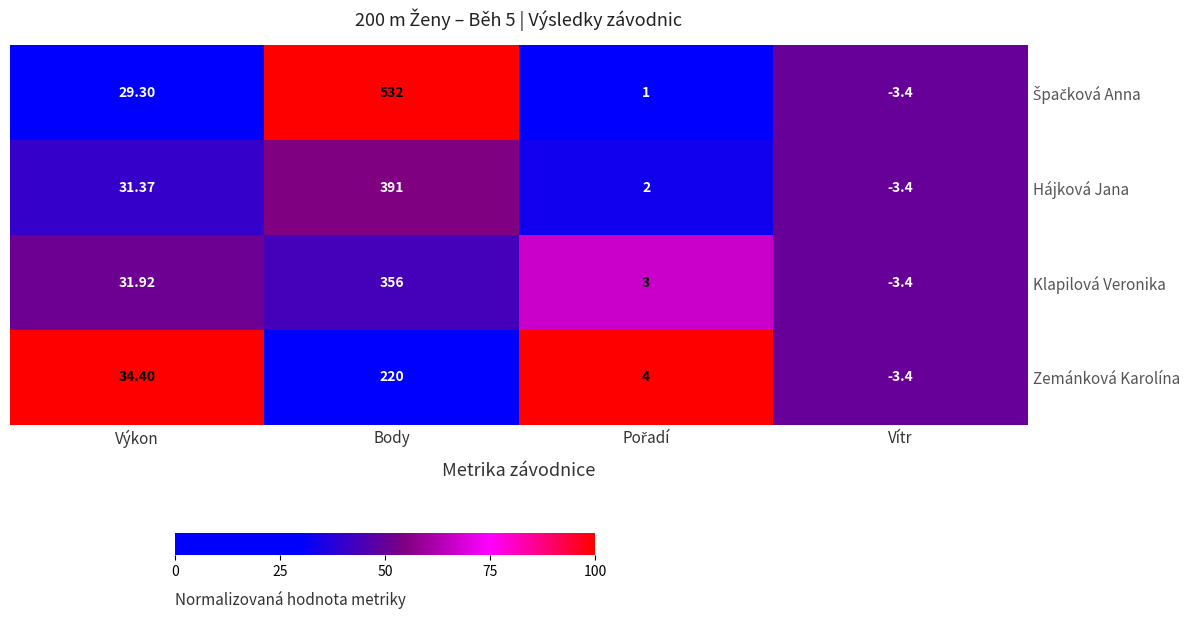

At which label does Zemánková Karolína reach its peak?

Body